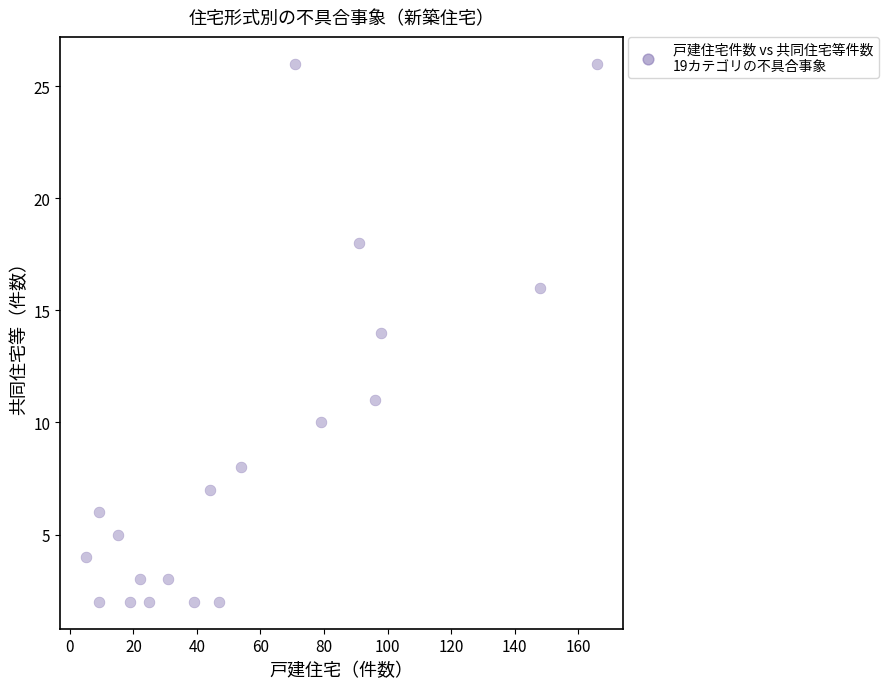

What is the range of Y values (max minus min)?

24